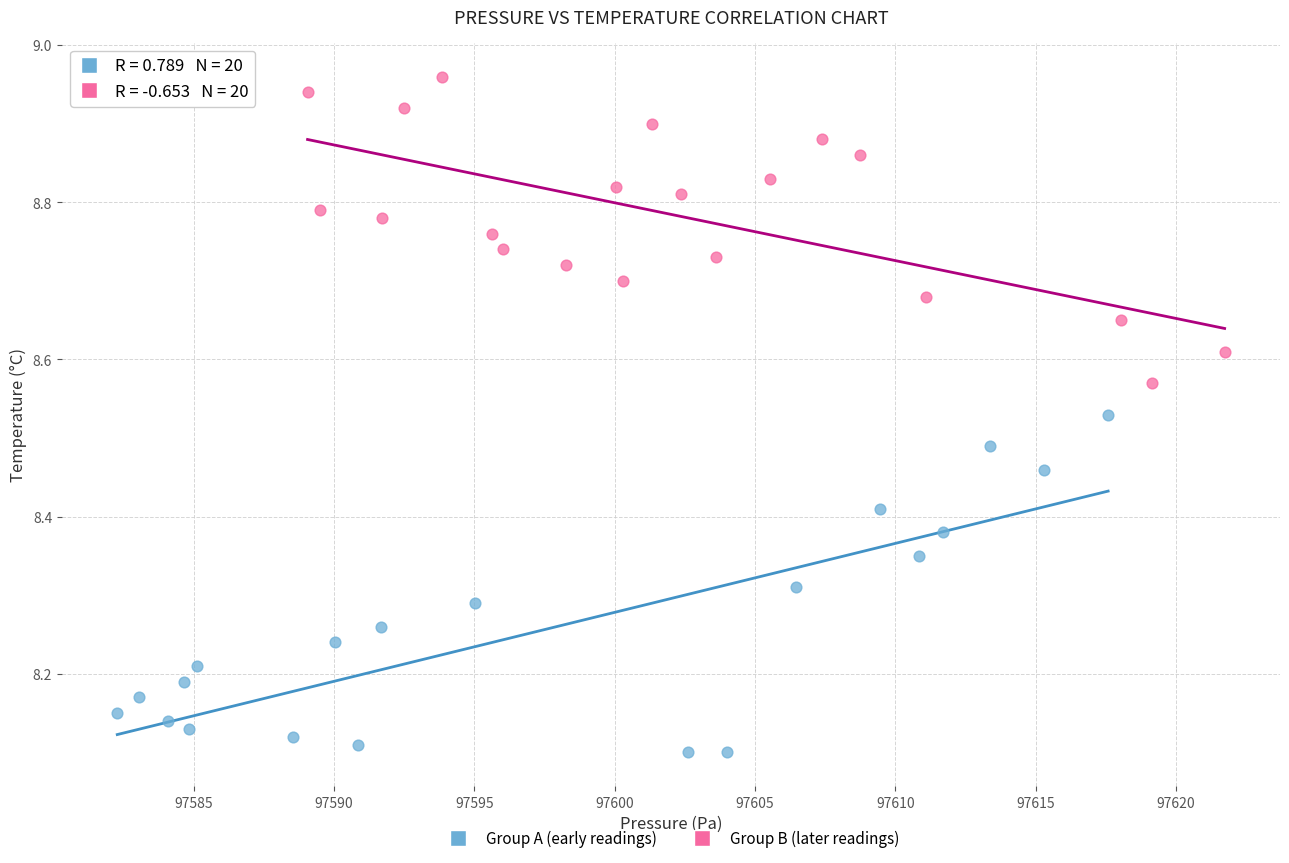

Which series has the largest Y range (max minus min)?

Group A (early readings)